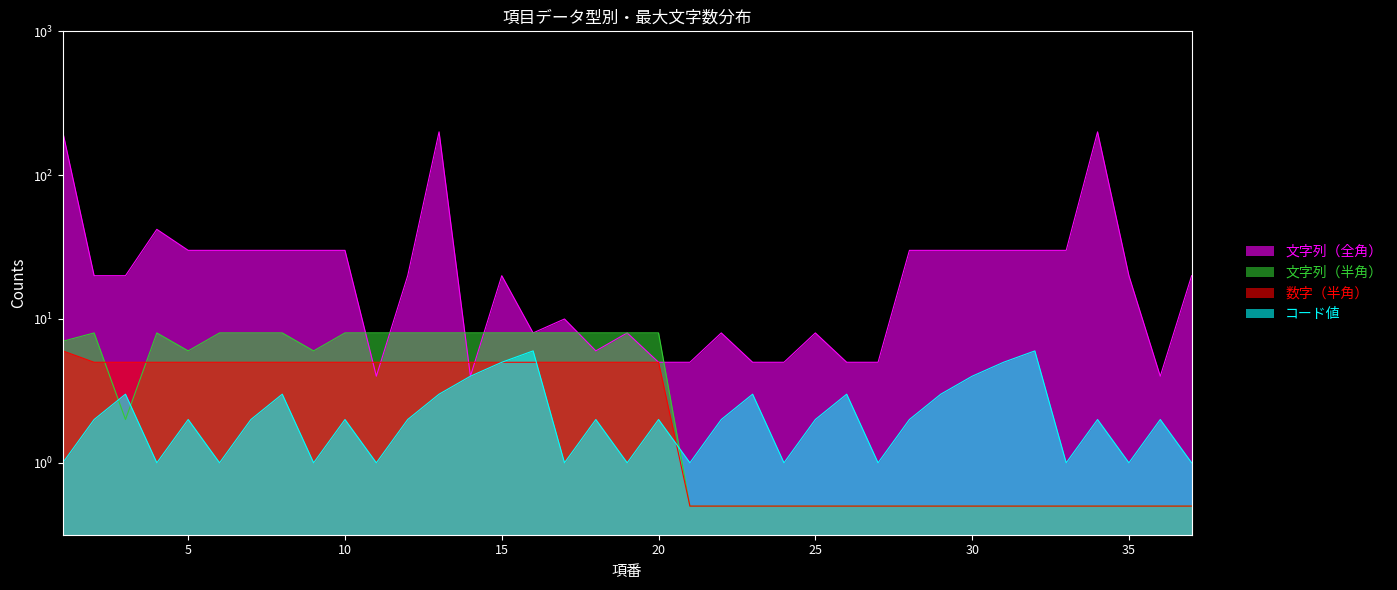

Where is コード値 nearest to the value 3?

3